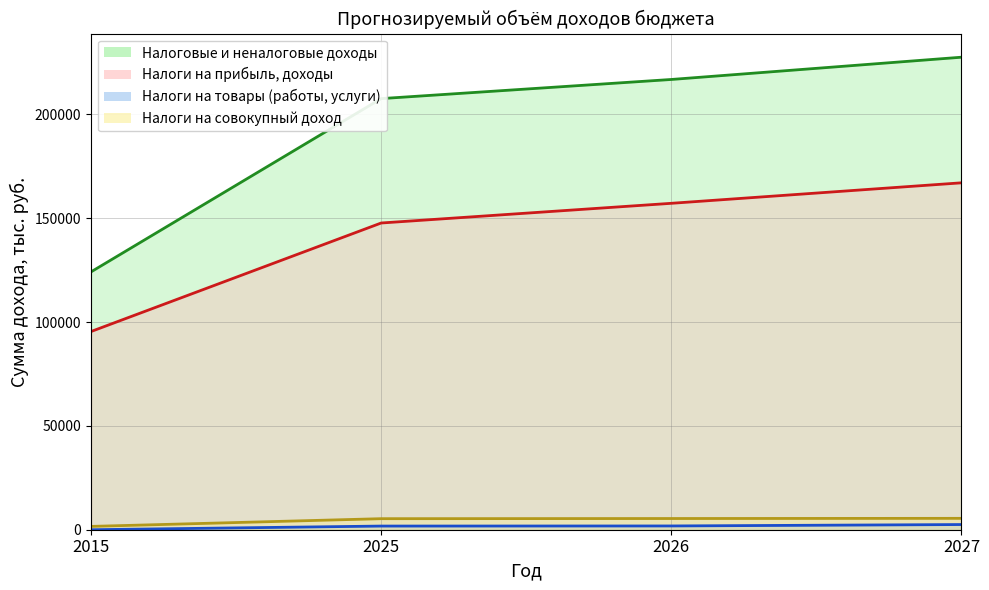

How many values in the Налоги на товары (работы, услуги) series are below 1814?

2